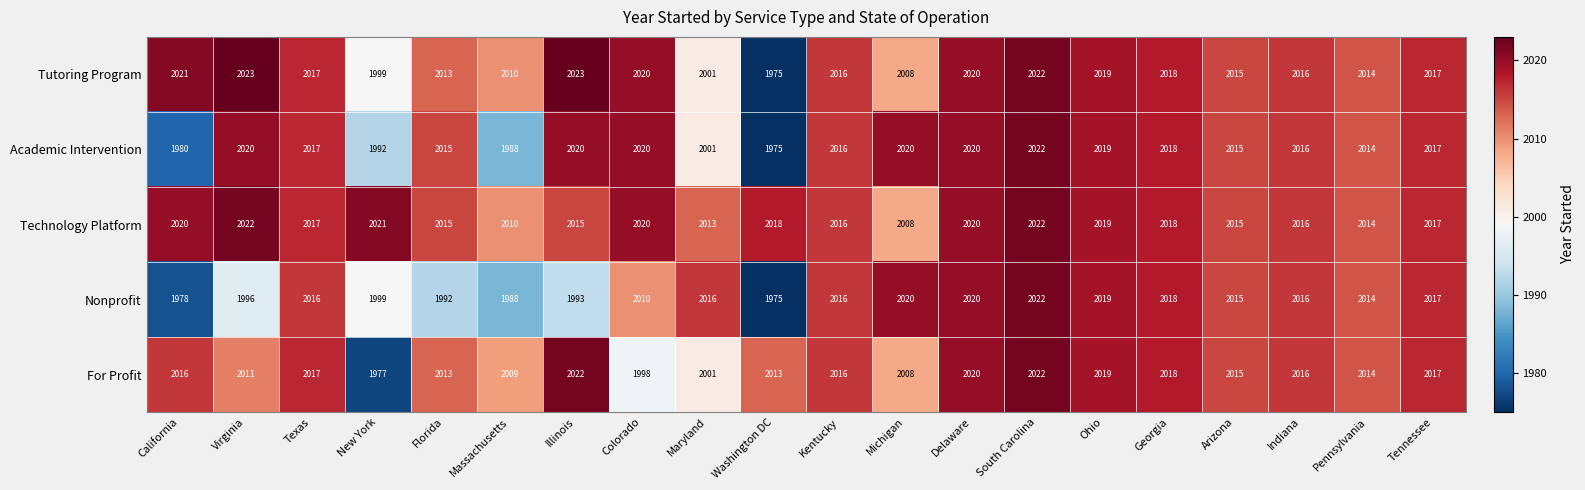

Which series has the widest spread of values?

Tutoring Program